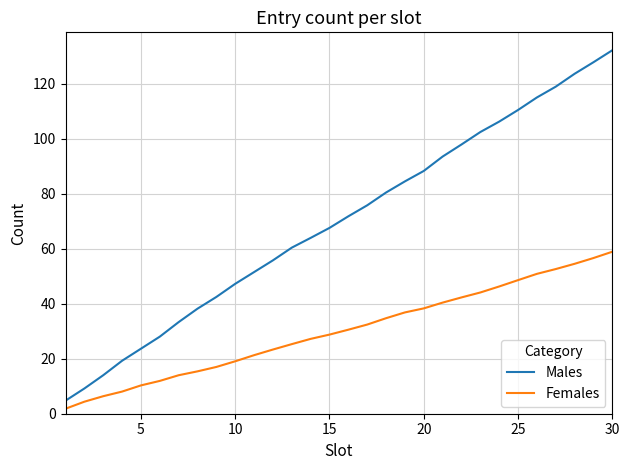

Which series has the largest range (max minus min)?

Males